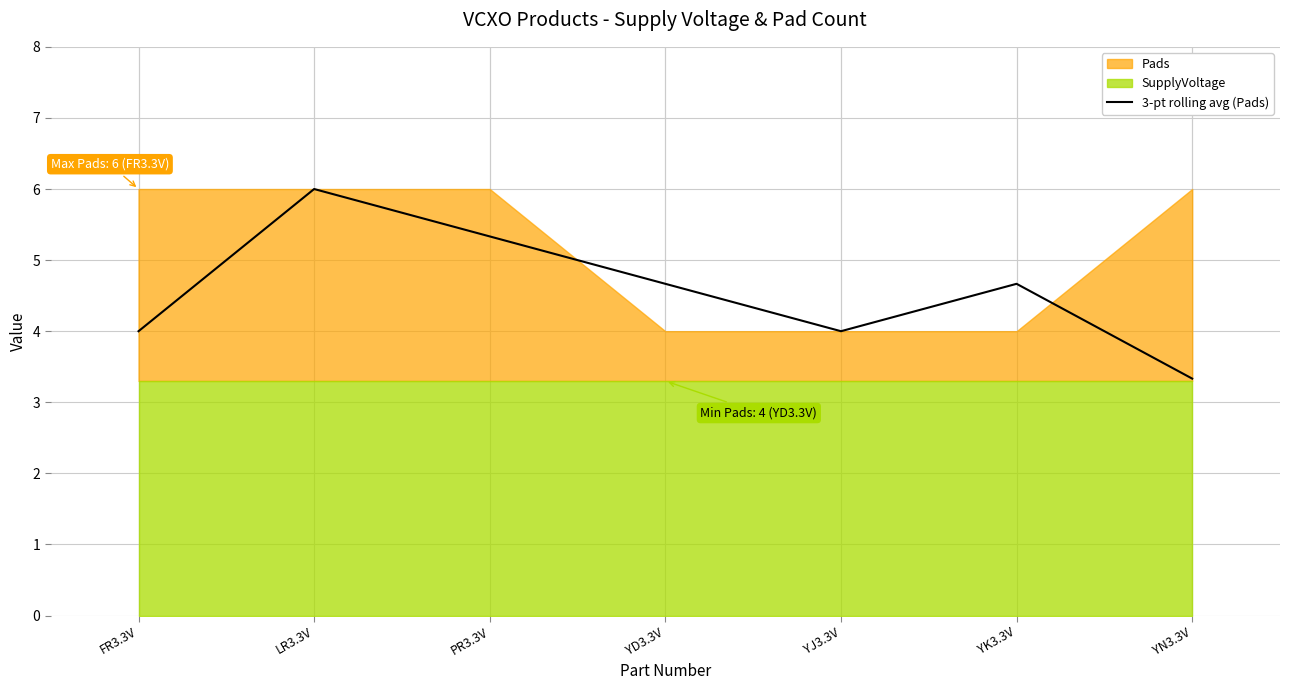

What is the sum of all values?

32.0